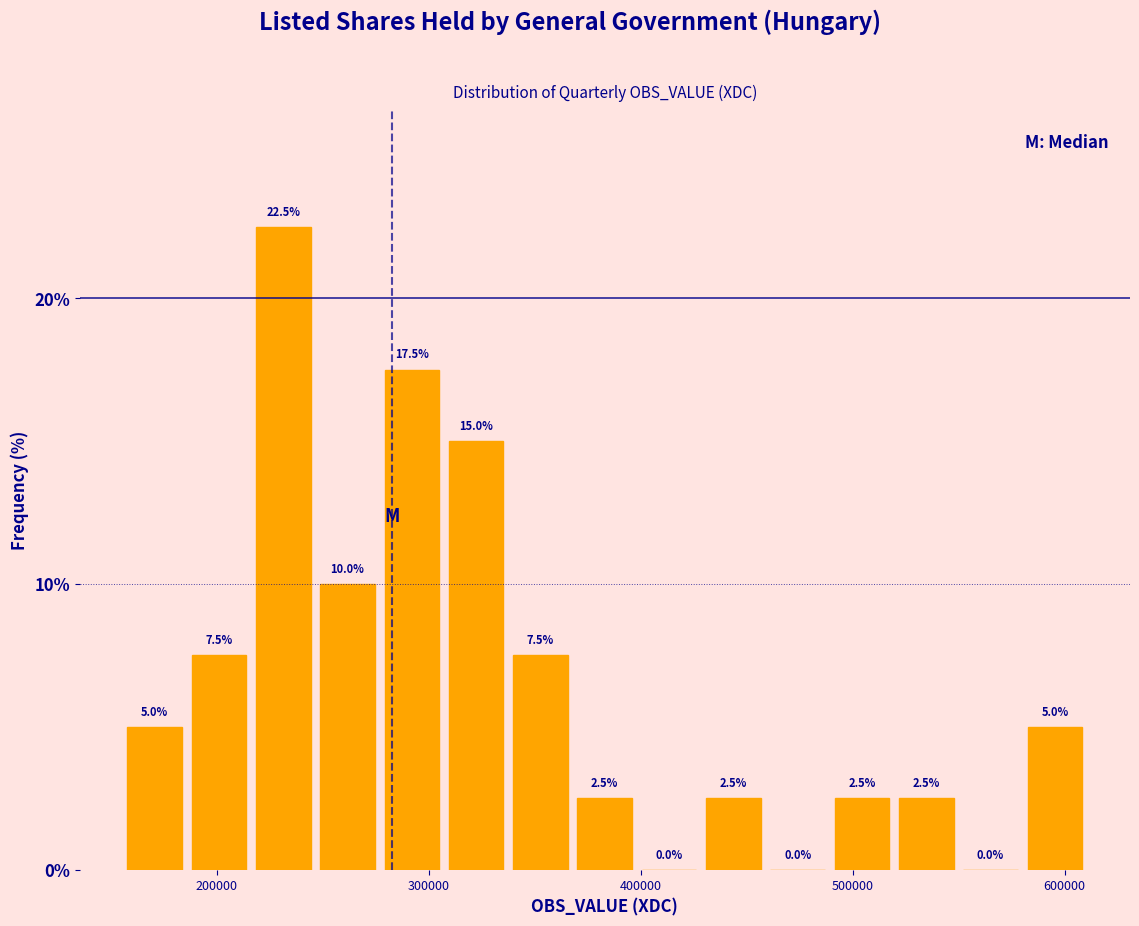

Read against the x-axis, roughly where is the centre of the tallest bar?

230000